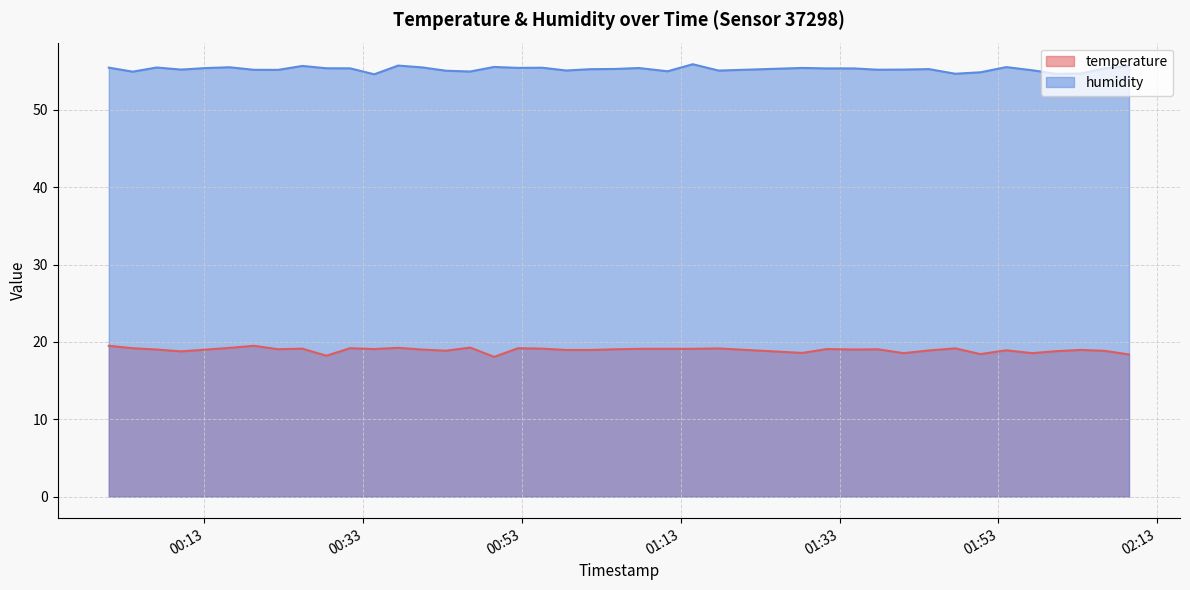

Count the number of categories in the chart.

40